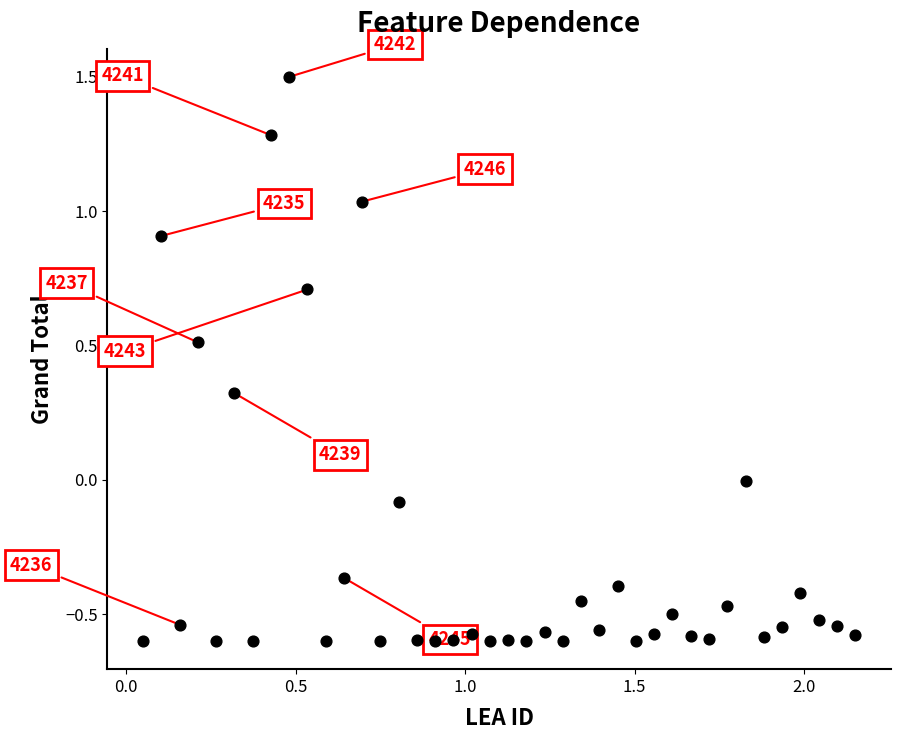

What is the range of Y values (max minus min)?

2.1